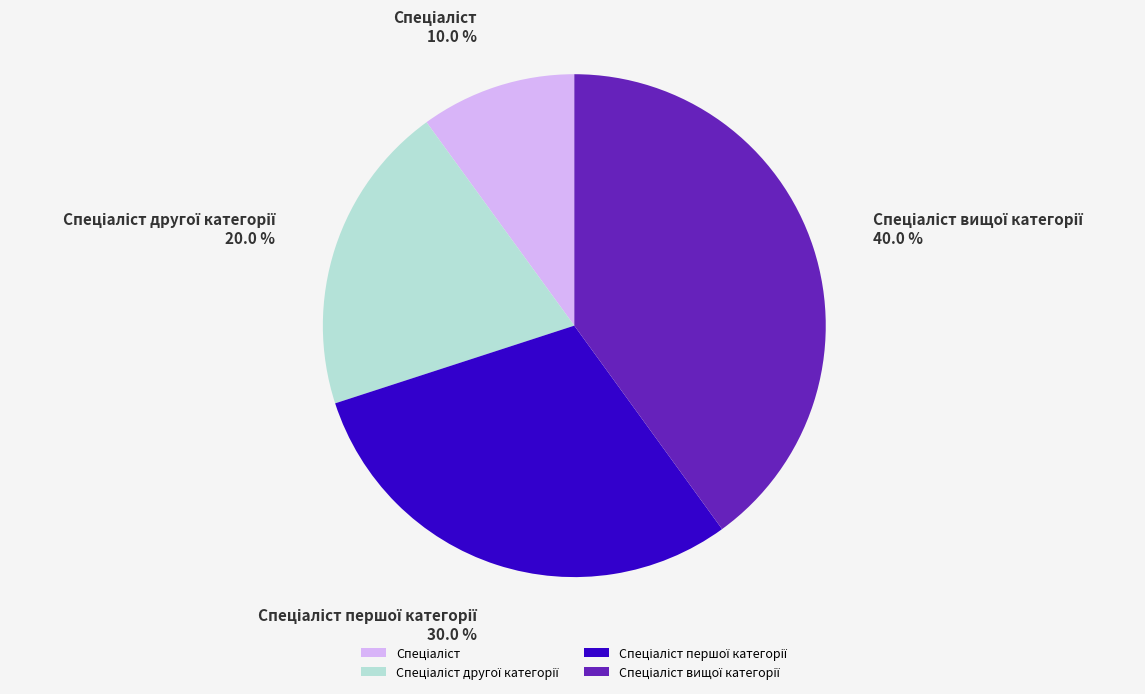

To the nearest percent, what is the average slice percentage?

25%